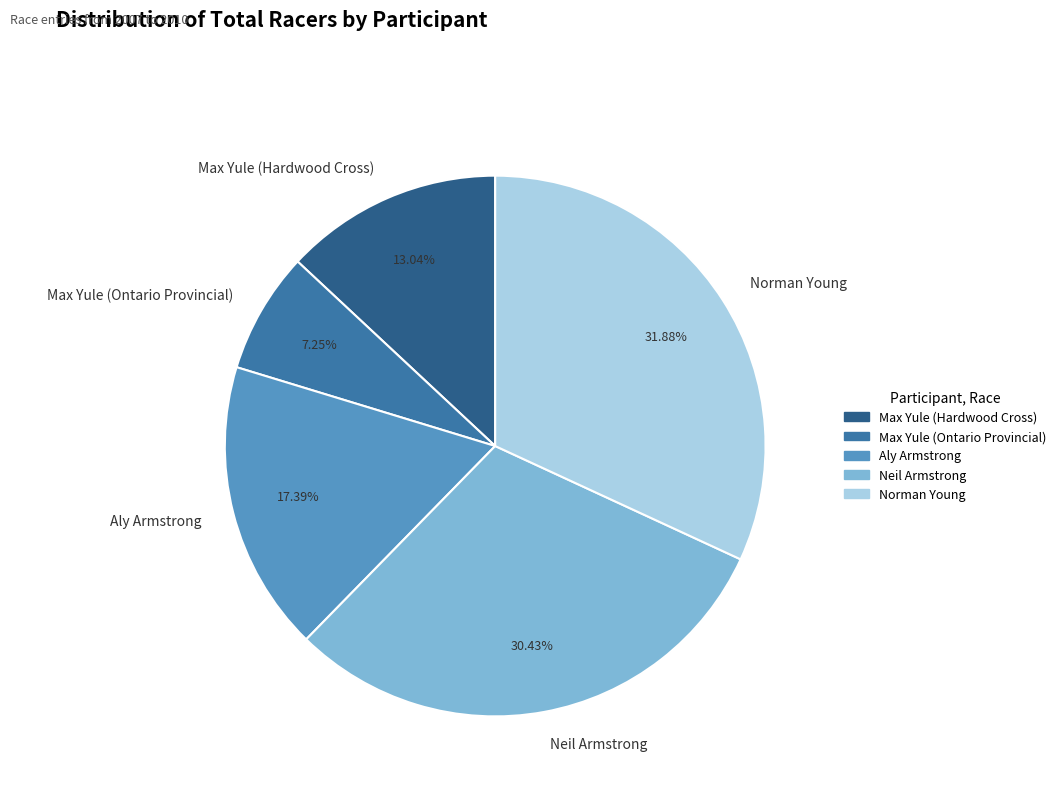

To the nearest percent, what portion does Max Yule (Ontario Provincial) represent?

7%